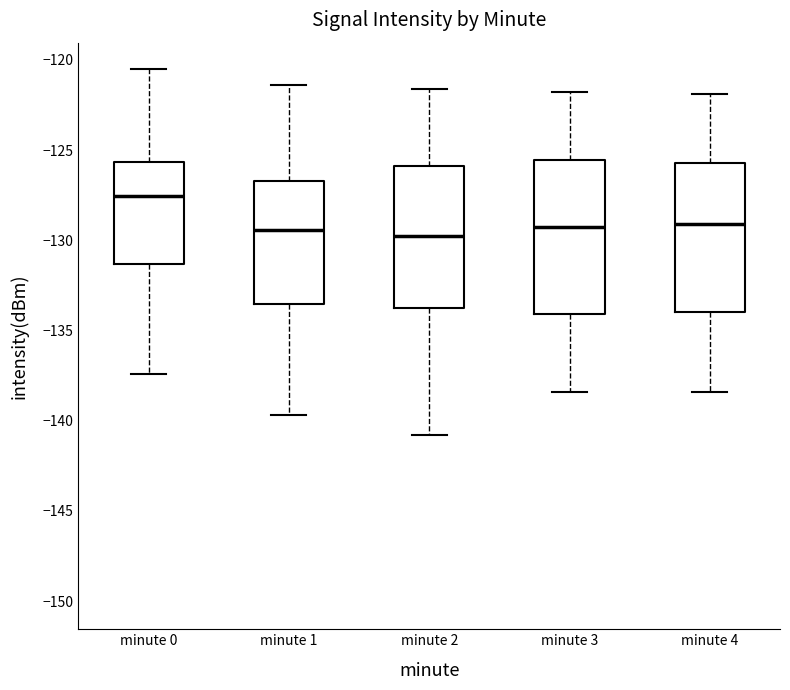

Reading left to right, transcribe this box plot: for each box, give where its median line is, the range the box spans, and where its two whiskers end, as read against the y-axis. The values are not printed on the chart, so give them approximately, as read against the axis.

minute 0: median -127.5, box -131.5 to -125.5, whiskers -137.5 to -120.5
minute 1: median -129.5, box -133.5 to -126.5, whiskers -139.5 to -121.5
minute 2: median -129.5, box -133.5 to -126.0, whiskers -141.0 to -121.5
minute 3: median -129.0, box -134.0 to -125.5, whiskers -138.5 to -122.0
minute 4: median -129.0, box -134.0 to -125.5, whiskers -138.5 to -122.0